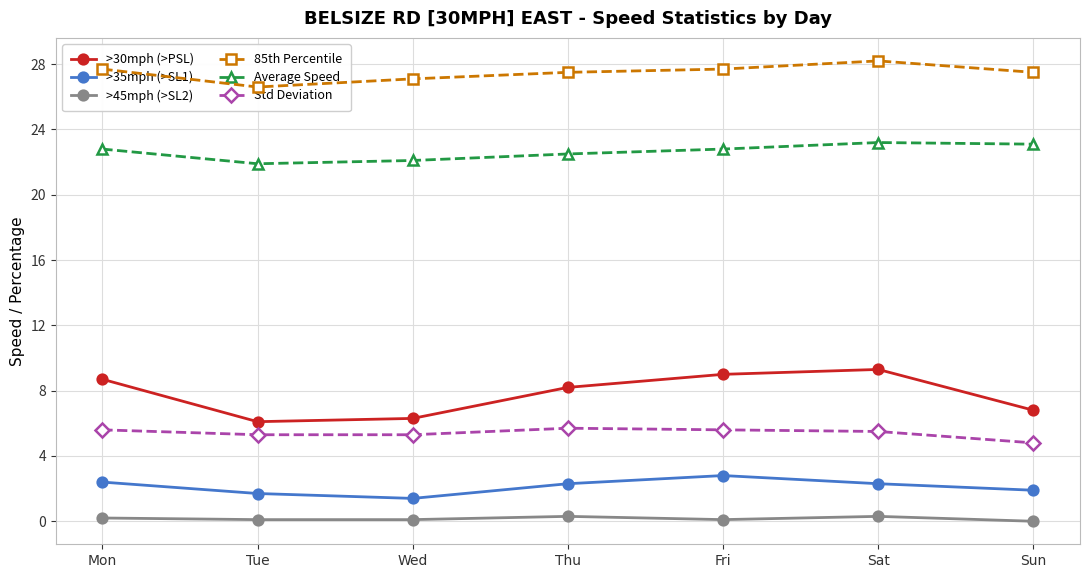

At which category is the sum across all series the highest?

Sat